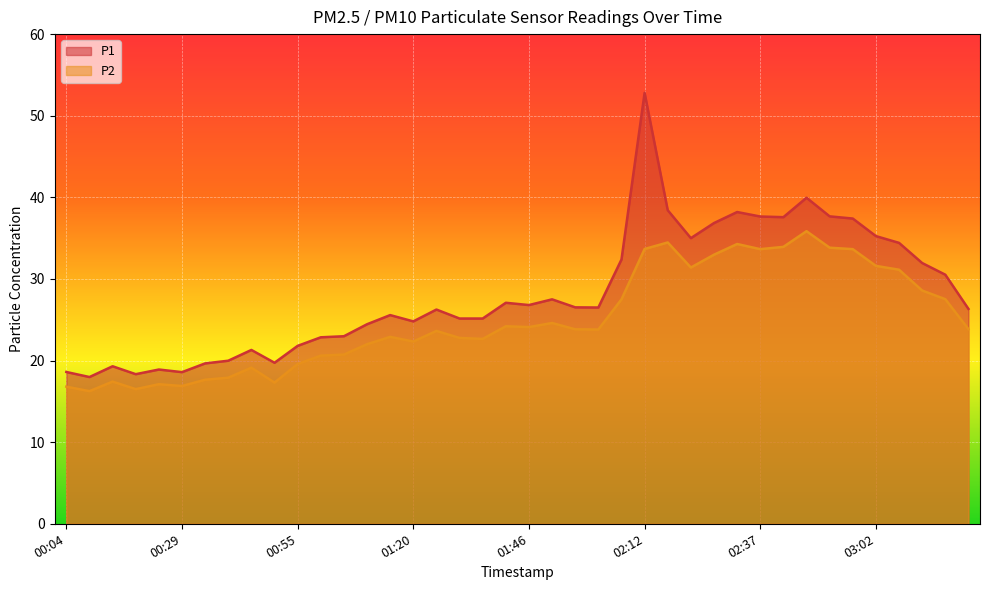

What is the maximum value for P1?

52.8